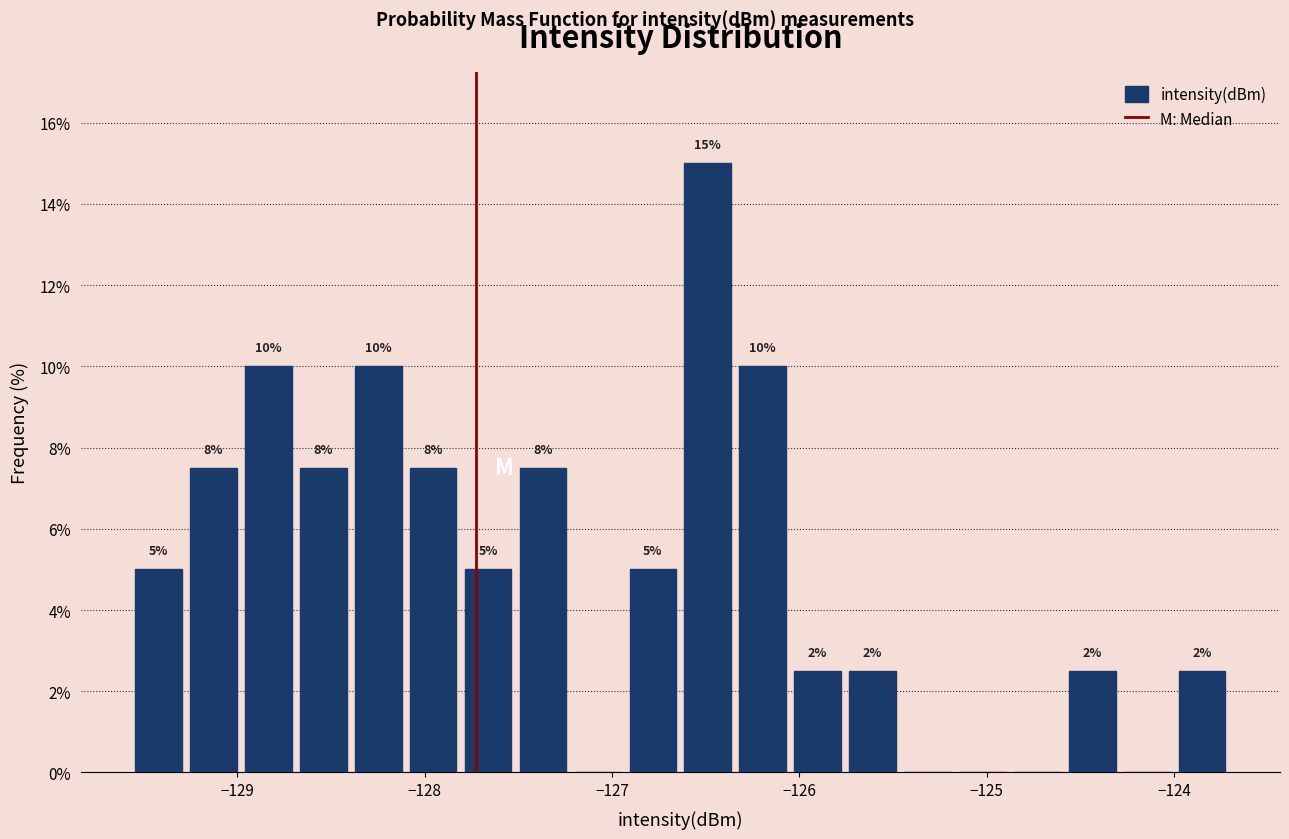

Read against the x-axis, roughly where is the centre of the tallest bar?

-126.5